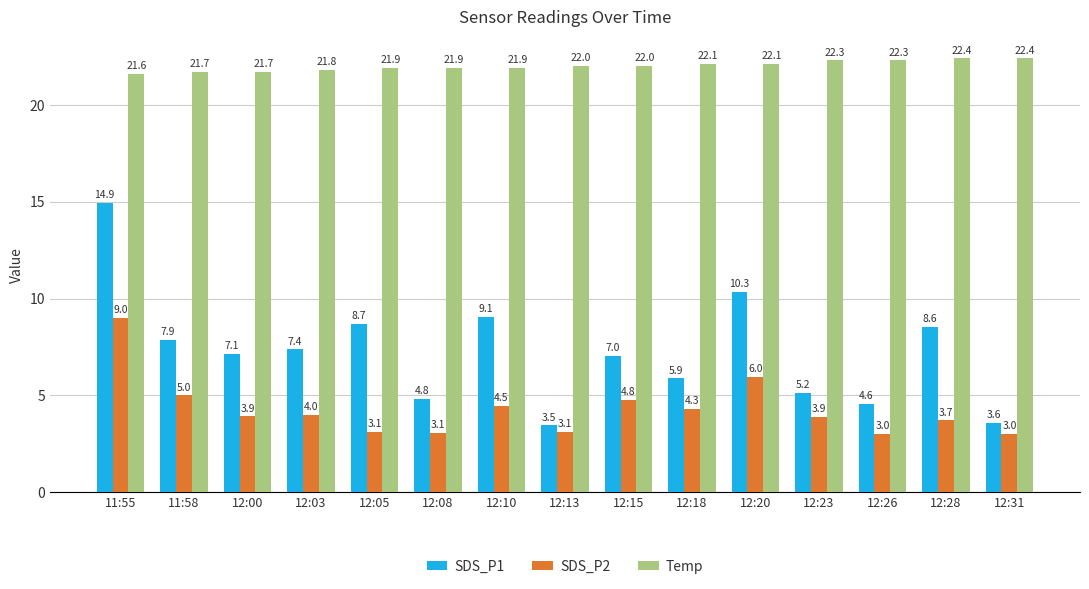

At which label is SDS_P2 closest to 6?

12:20